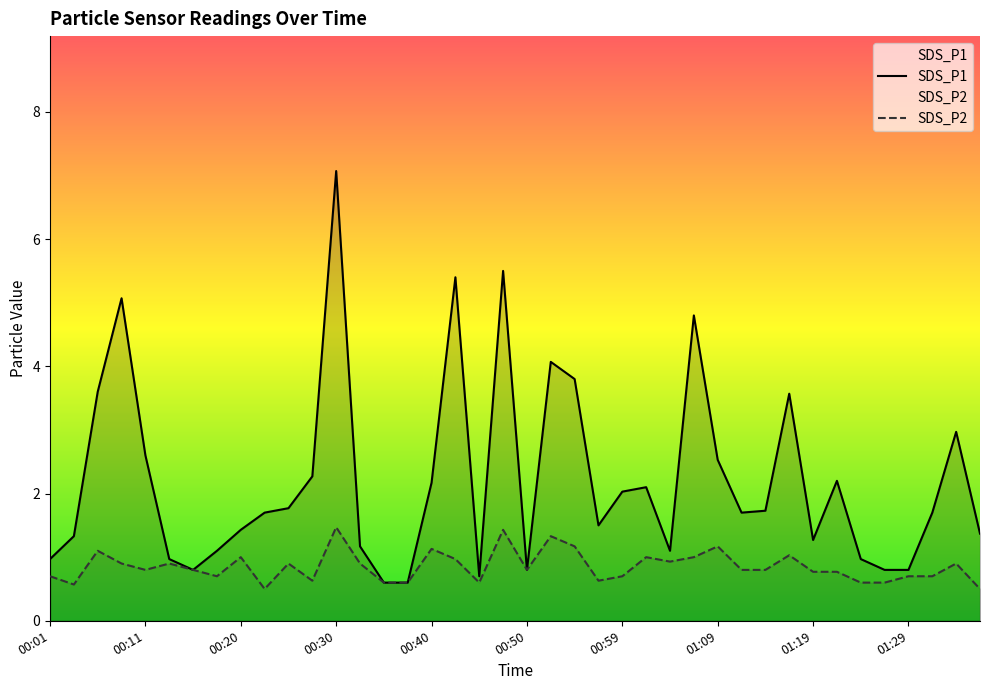

List the labels in order of SDS_P1 value, largest first.

00:30, 00:47, 00:42, 00:08, 01:07, 00:52, 00:55, 00:06, 01:16, 01:33, 00:11, 01:09, 00:28, 01:21, 00:40, 01:02, 00:59, 00:25, 01:14, 00:23, 01:12, 01:31, 00:57, 00:20, 01:36, 00:03, 01:19, 00:33, 00:18, 01:04, 00:01, 00:13, 01:24, 00:16, 00:50, 01:26, 01:29, 00:45, 00:35, 00:37